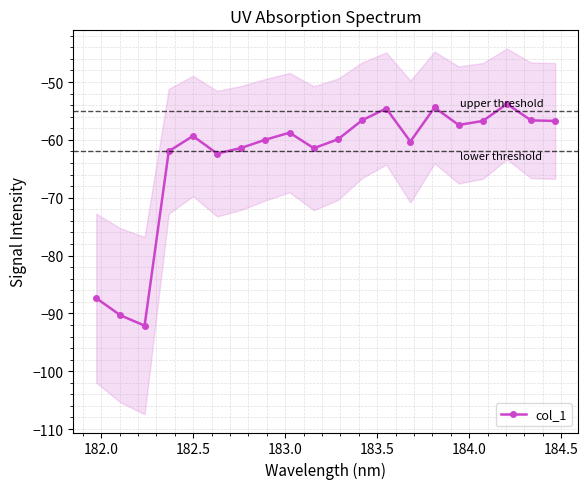

How many interior local valleys (lower than both neighbors) does the data have?

5